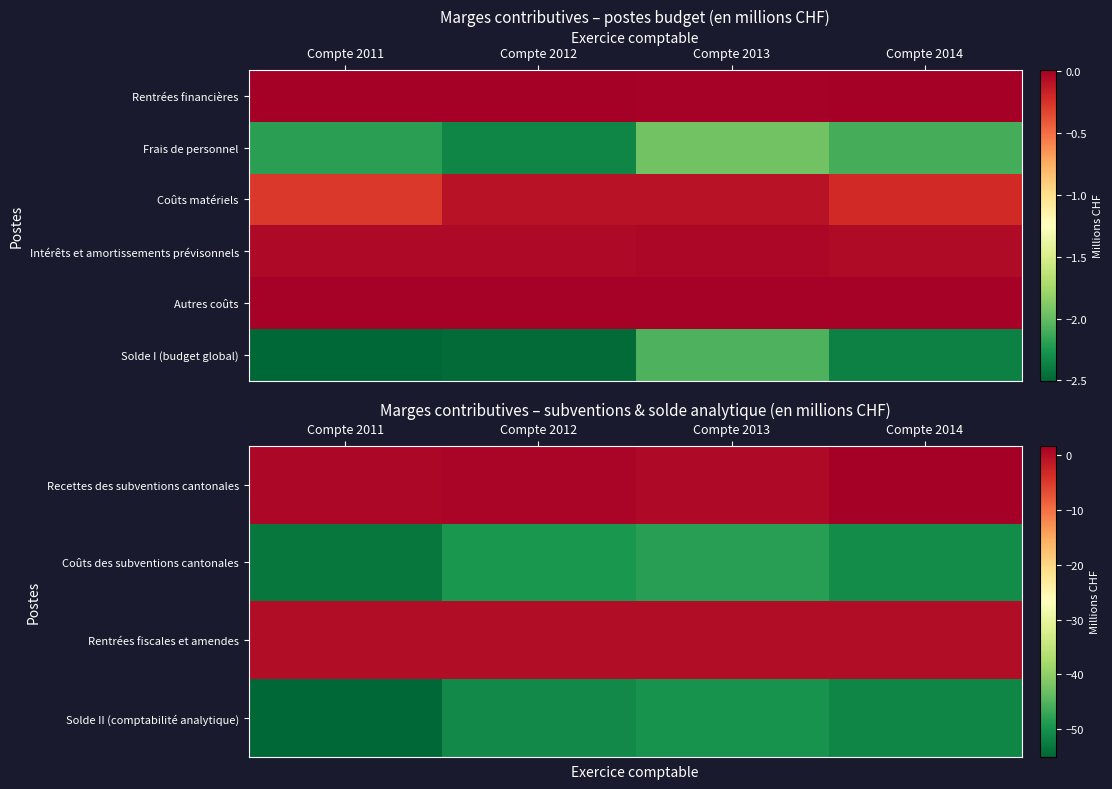

What is the minimum value shown in the chart?

-55.0